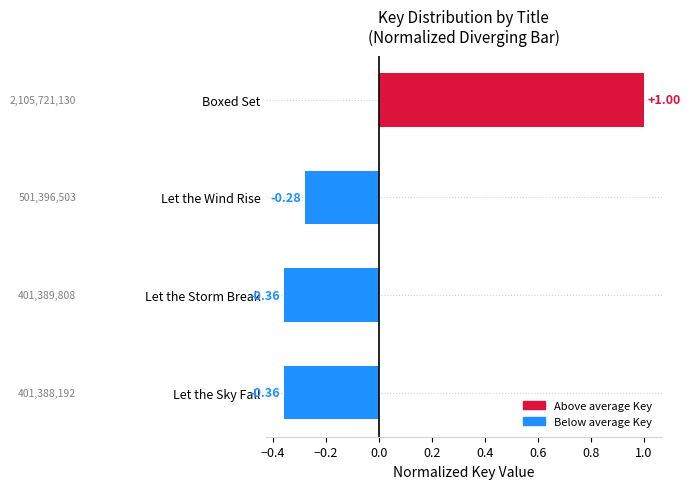

What is the difference between the values at Let the Wind Rise and Let the Storm Break?

0.1